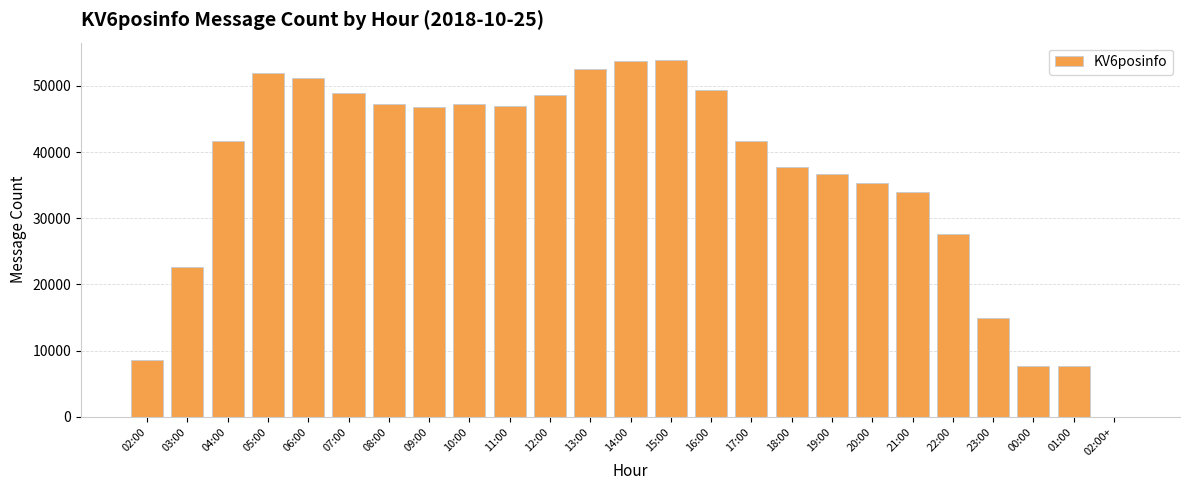

Which has a higher value, 14:00 or 21:00?

14:00